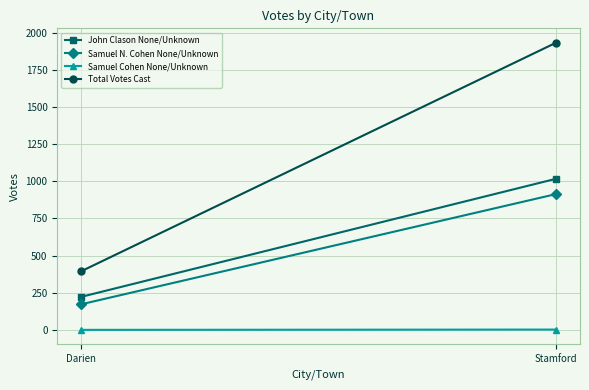

Which series has the largest range (max minus min)?

Total Votes Cast